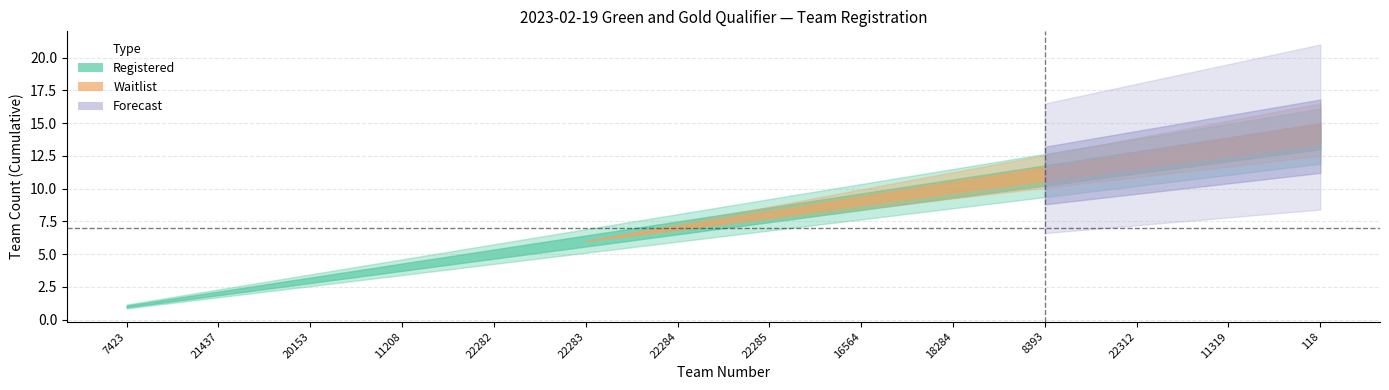

Does the chart display data point markers on the line(s)?

No